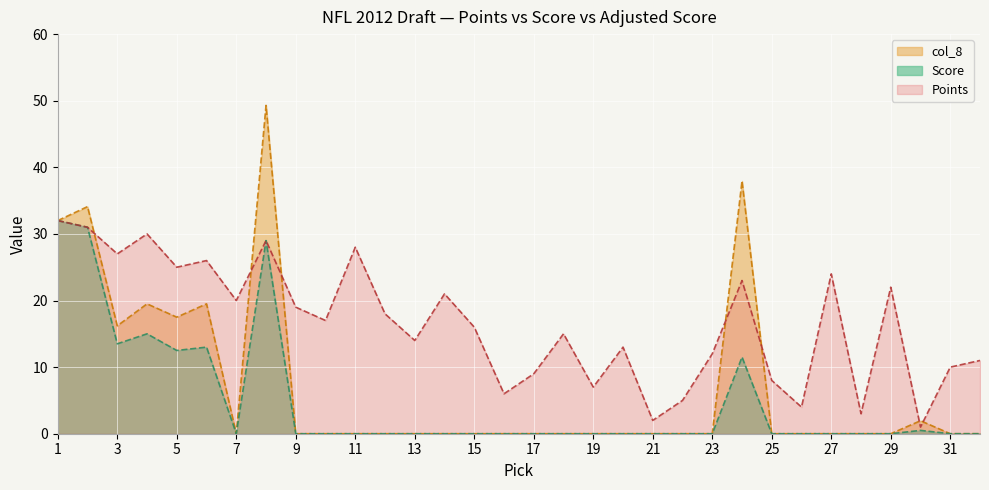

What is the highest value of the col_8 series?

49.3